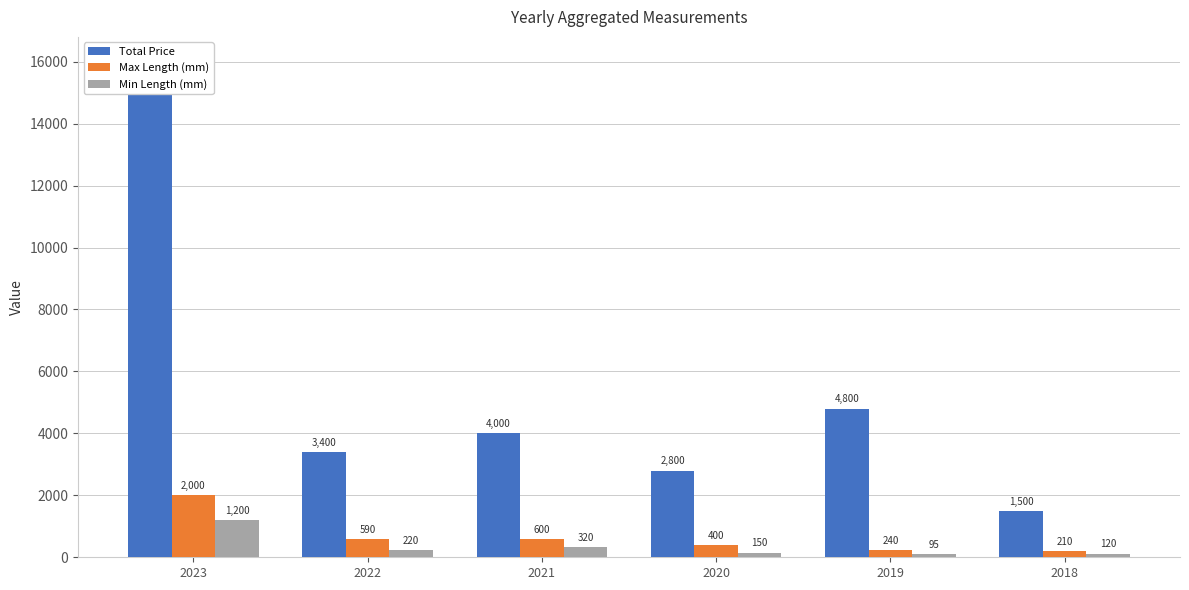

Rank the categories by Min Length (mm) value from highest to lowest.

2023, 2021, 2022, 2020, 2018, 2019